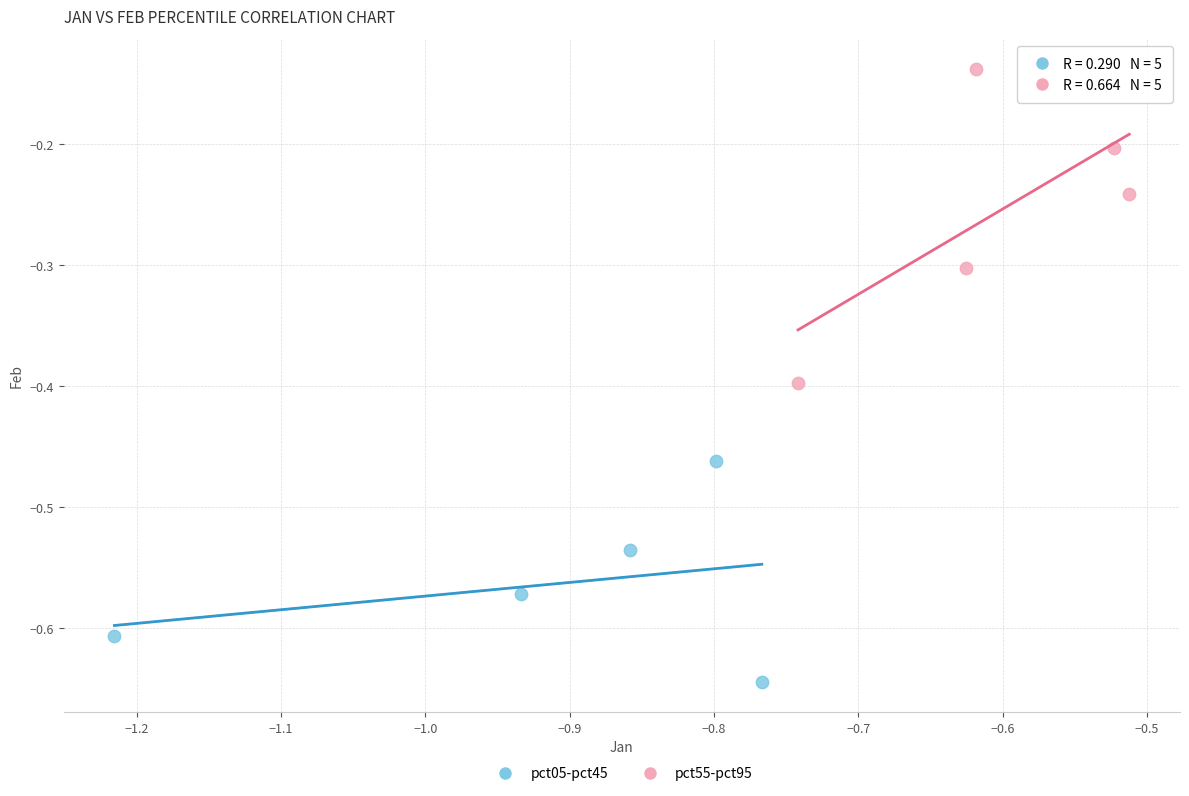

Which series contains the highest Y value?

pct55-pct95